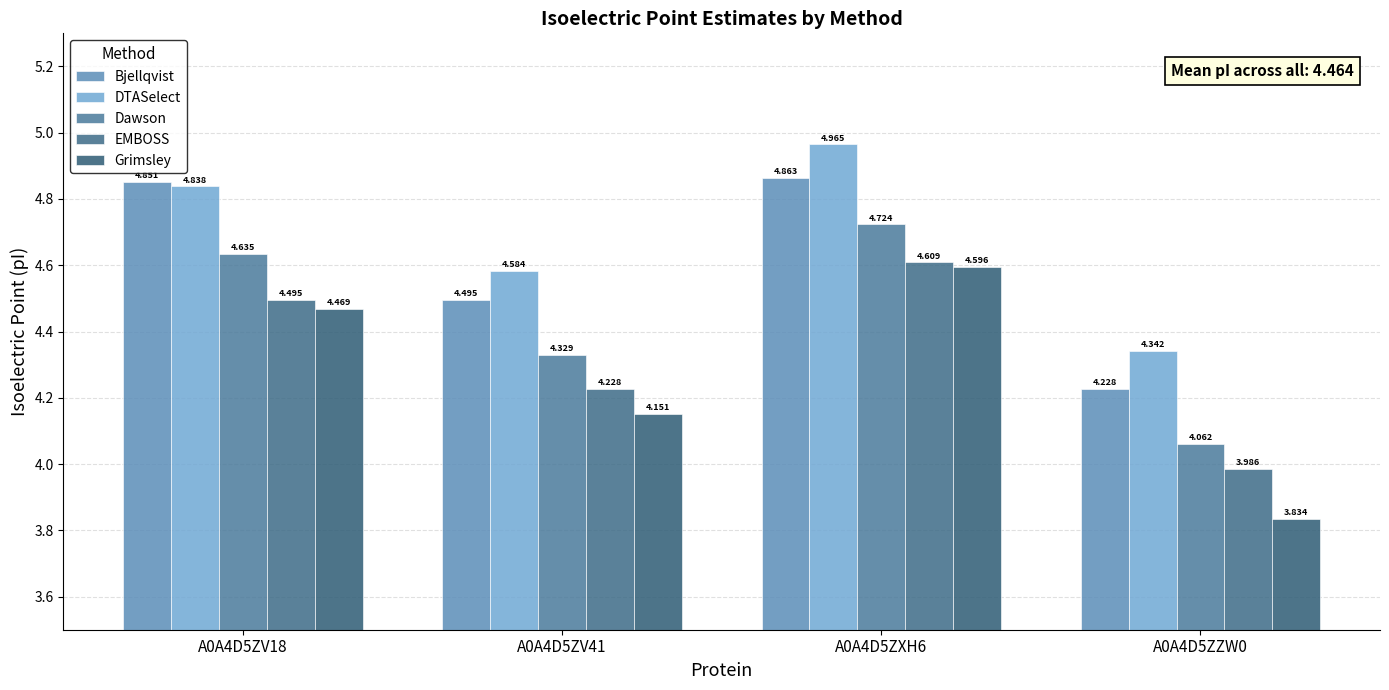

Is the value of EMBOSS at A0A4D5ZV18 greater than the value of Grimsley at A0A4D5ZV18?

Yes